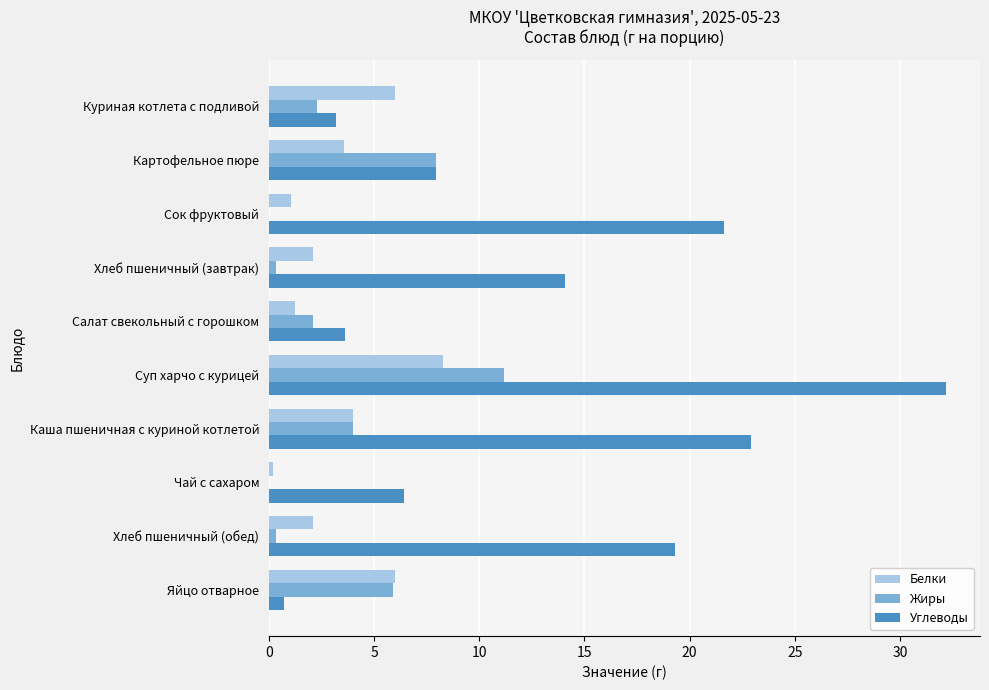

What are all the series names shown in the legend?

Белки, Жиры, Углеводы